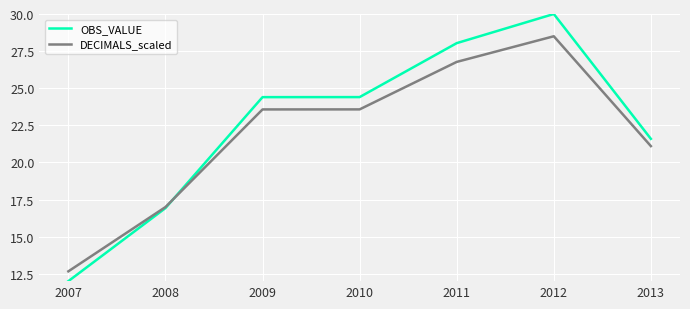

Reading left to right, extract all data points from this chart.

OBS_VALUE: 2007=12.0	2008=16.9	2009=24.4	2010=24.4	2011=28.0	2012=30.0	2013=21.6
DECIMALS_scaled: 2007=12.7	2008=17.0	2009=23.6	2010=23.6	2011=26.8	2012=28.5	2013=21.1